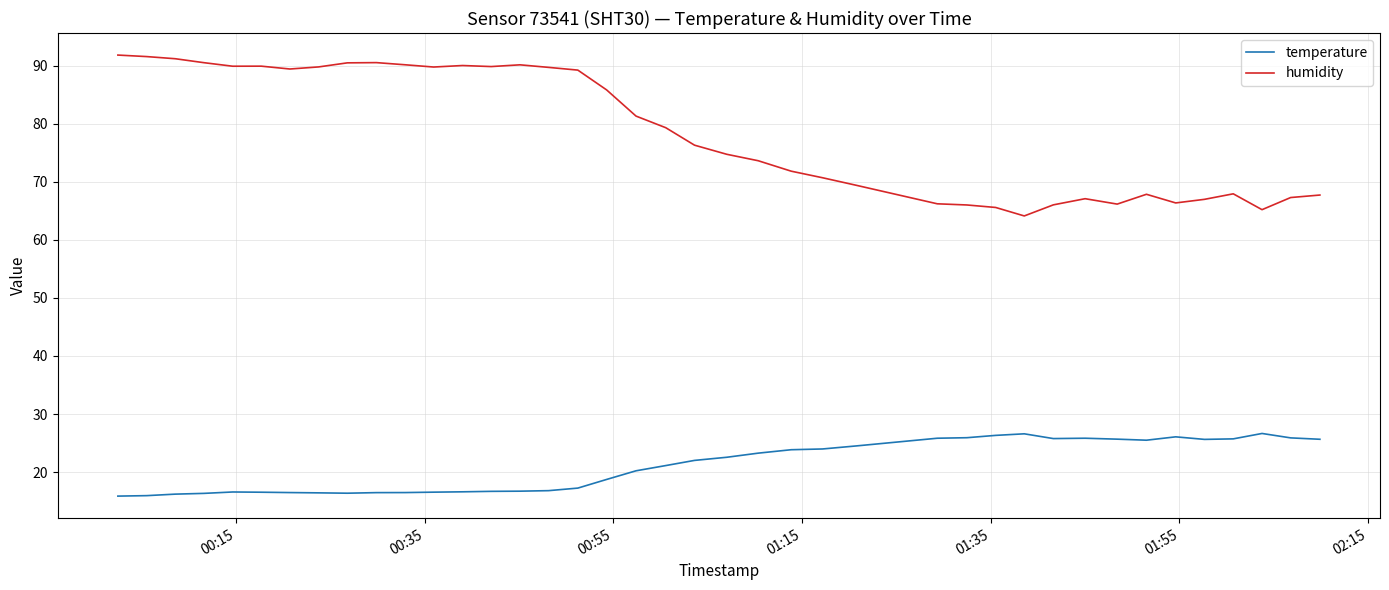

Which series has the largest total across all categories?

humidity